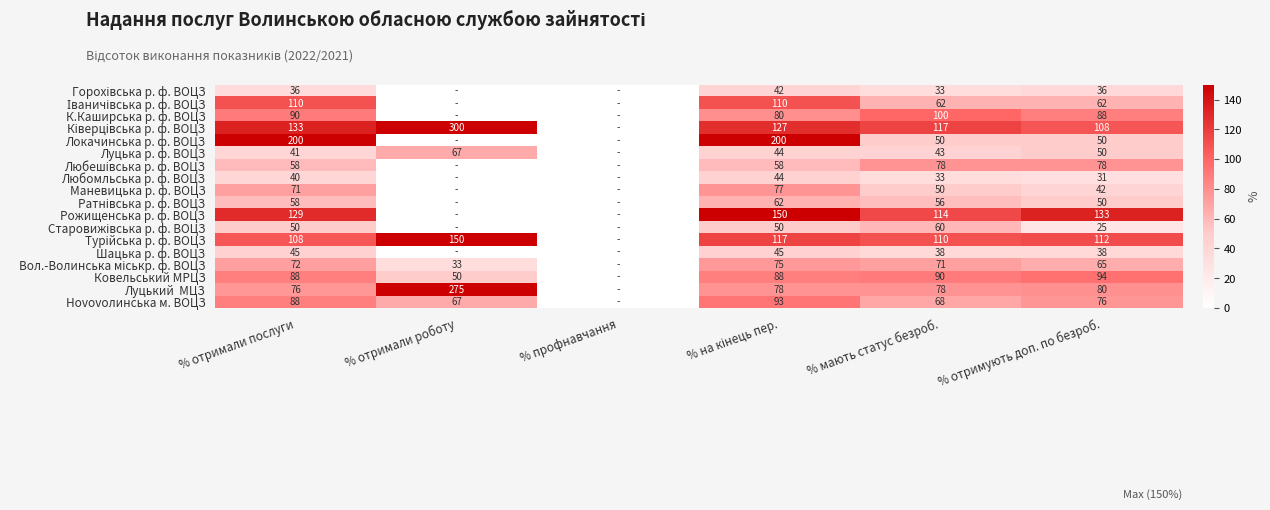

True or false: Рожищенська р. ф. ВОЦЗ has a value of 133 at % отримують доп. по безроб..

True